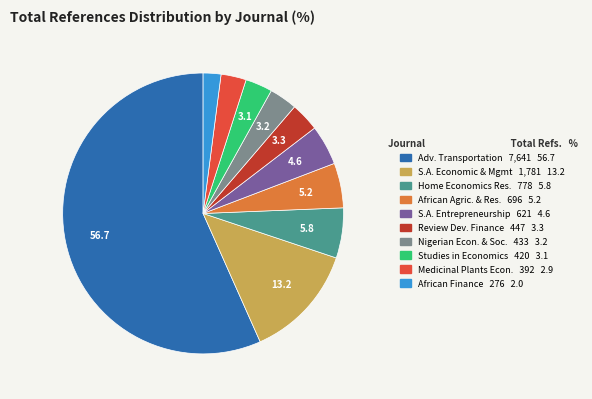

What is the largest slice in the pie chart?

Adv. Transportation 7,641 56.7